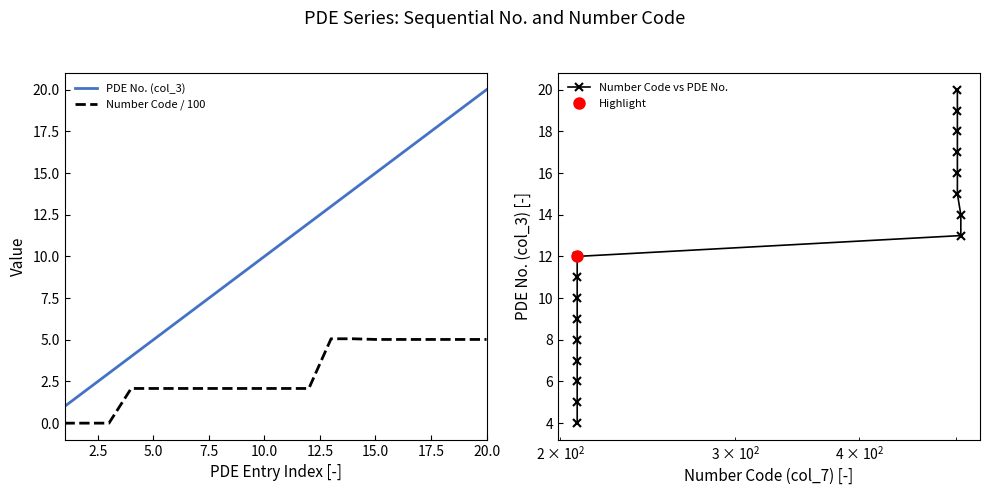

Count the number of categories in the chart.

20